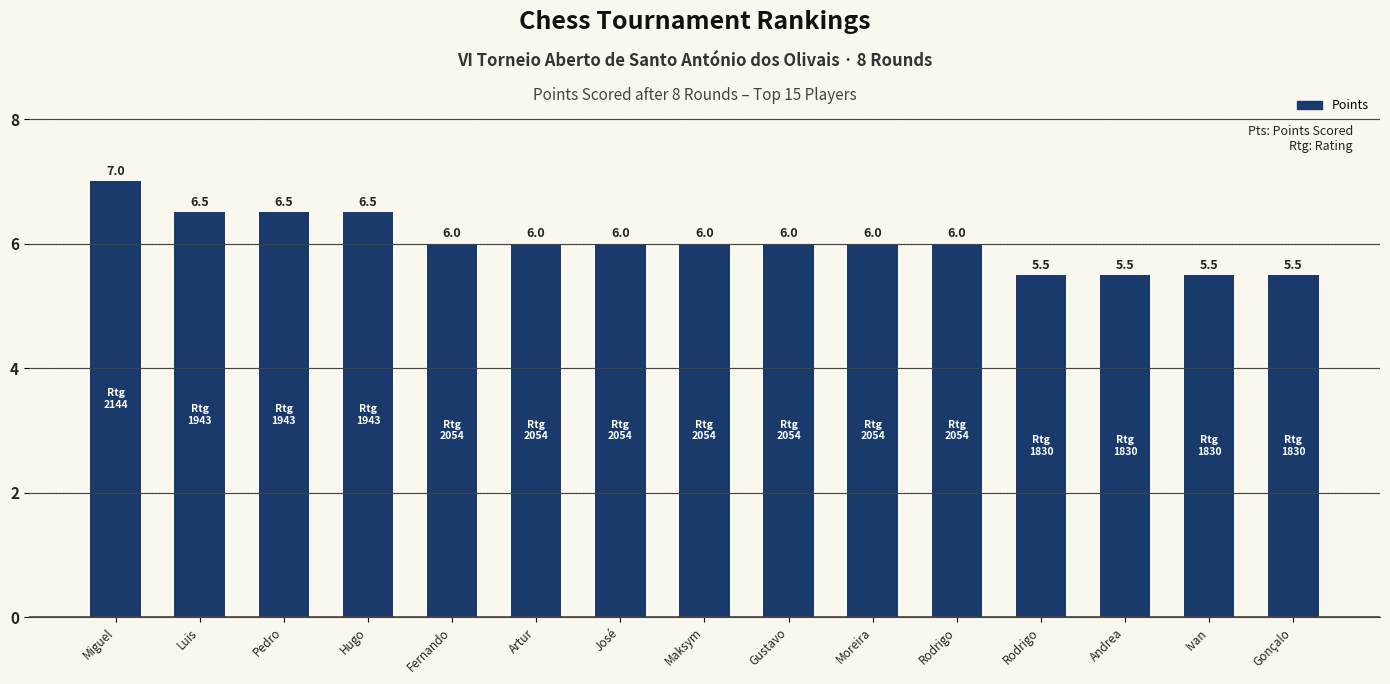

The value at José is 9.9. True or false?

False